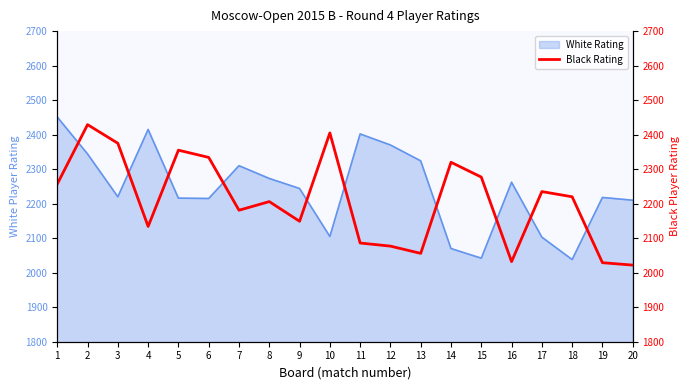

What is the highest value of the White Rating series?

2451